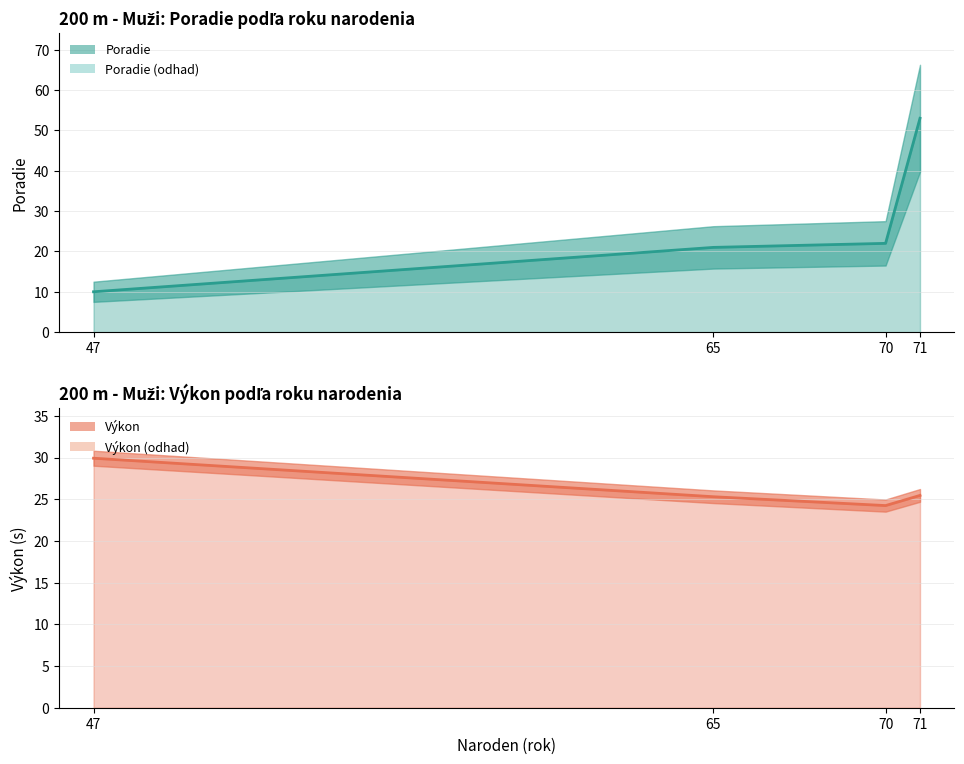

Which category has the highest value in the Poradie (line) series?

71